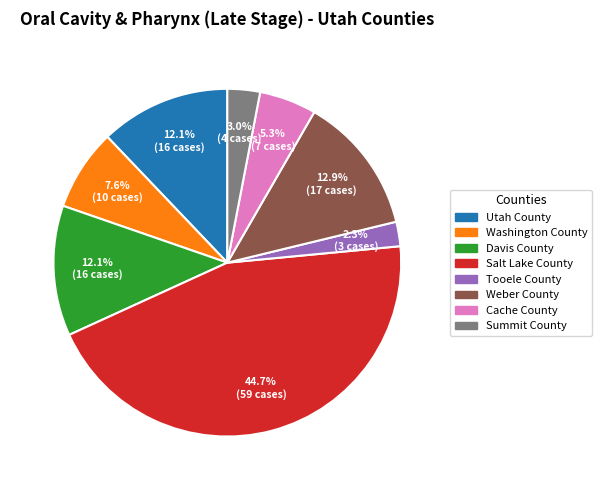

Is the sum of Salt Lake County and Washington County greater than half?

Yes